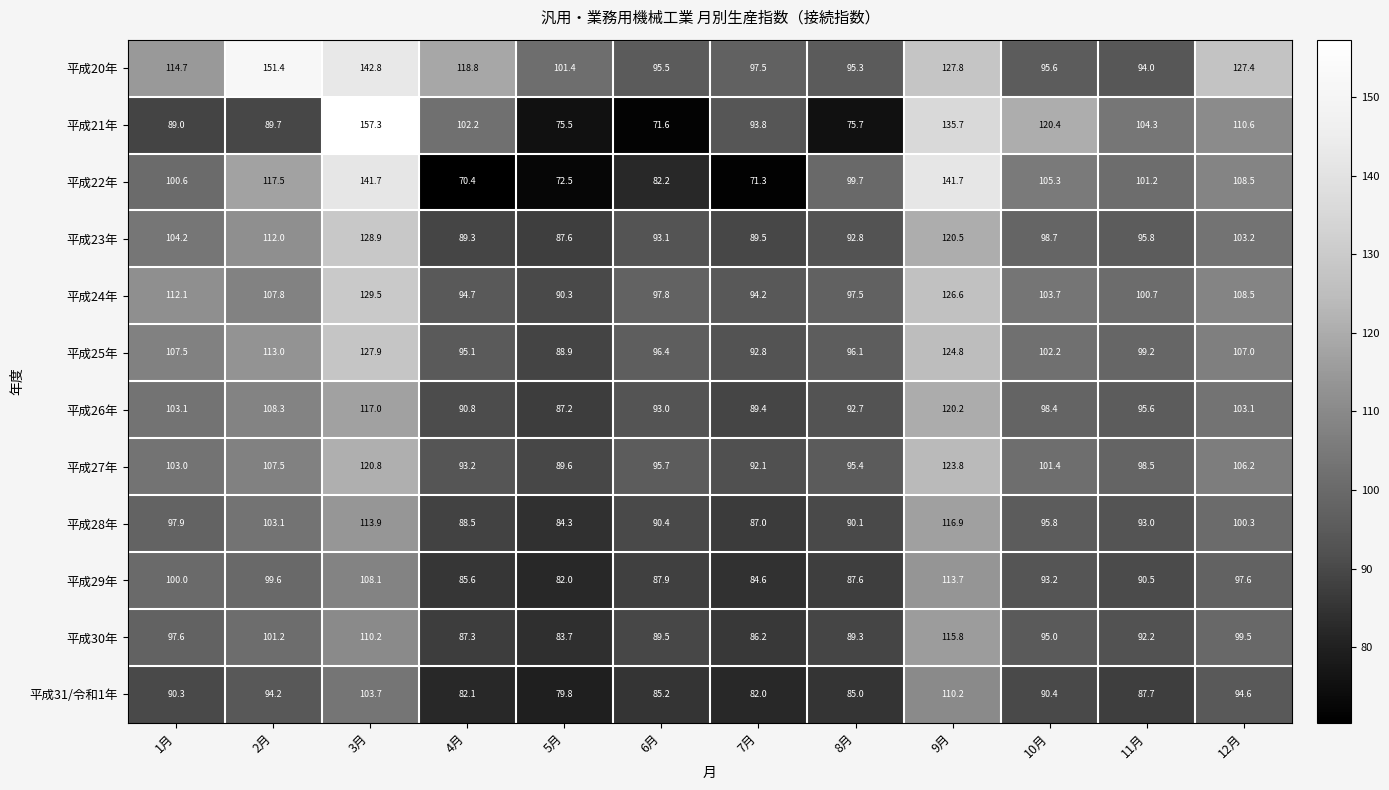

What is the total value across all series at 11月?

1152.7